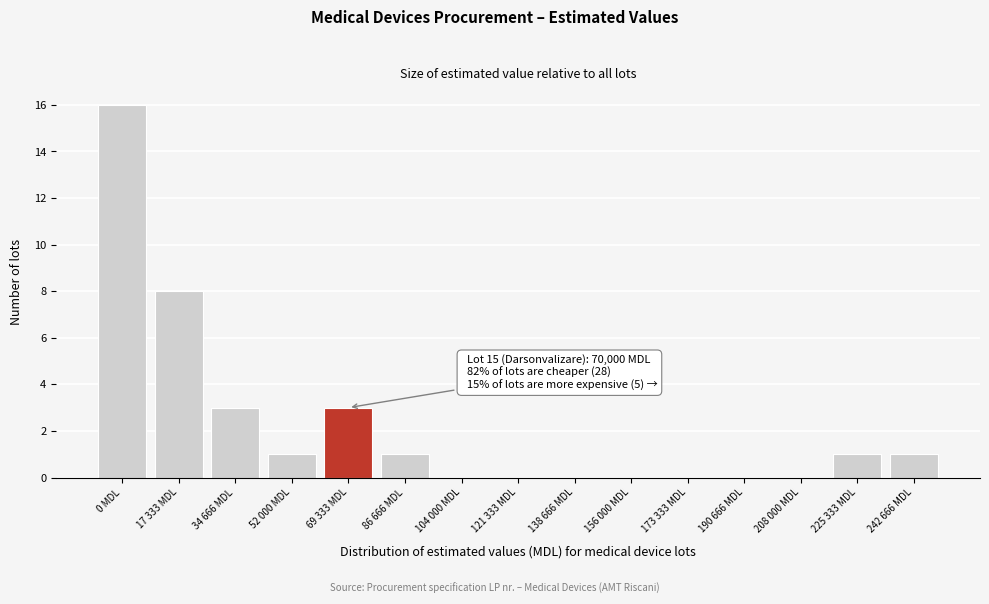

Reading left to right, what are all the values shown in this chart?

0 MDL=16	17 333 MDL=8	34 666 MDL=3	52 000 MDL=1	69 333 MDL=3	86 666 MDL=1	104 000 MDL=0	121 333 MDL=0	138 666 MDL=0	156 000 MDL=0	173 333 MDL=0	190 666 MDL=0	208 000 MDL=0	225 333 MDL=1	242 666 MDL=1